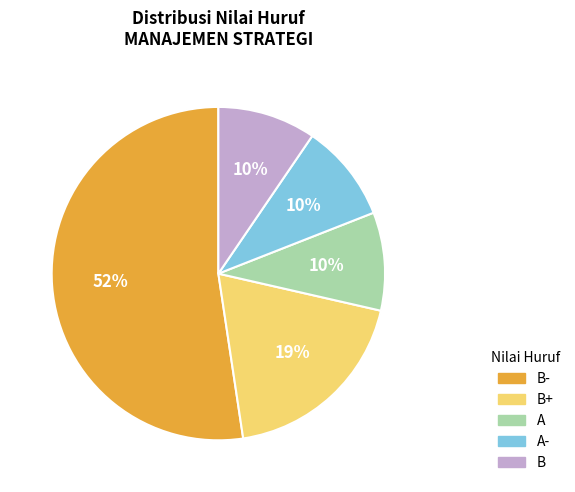

To the nearest percent, what is the average slice percentage?

20%